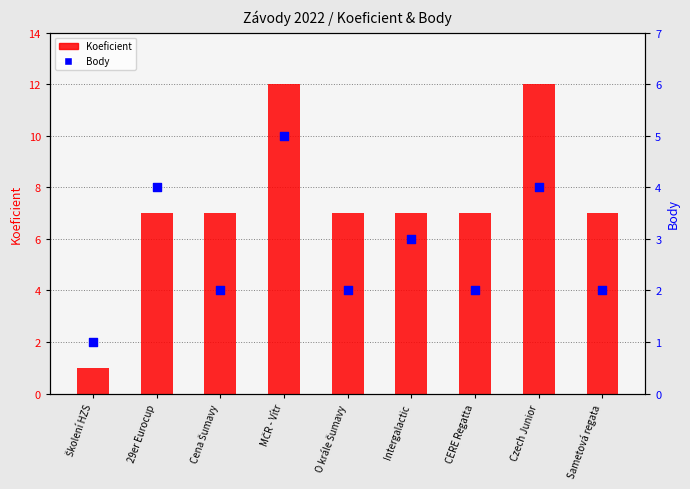

Which series reaches the maximum Y coordinate?

Koeficient